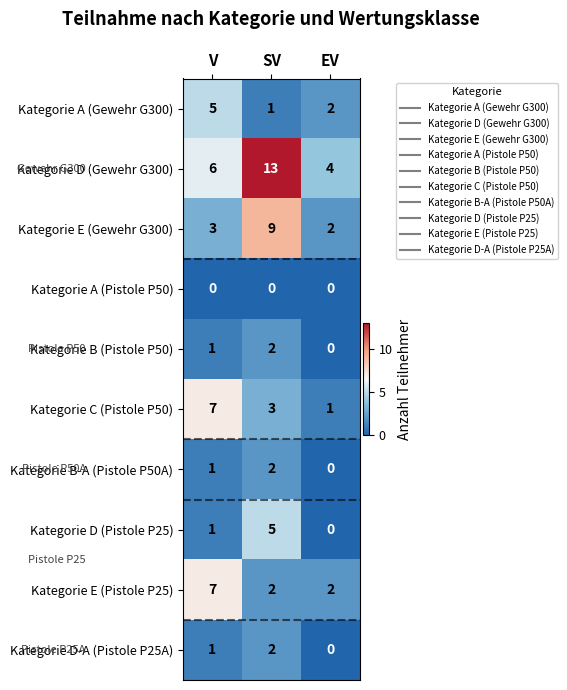

At which category is the sum across all series the highest?

SV